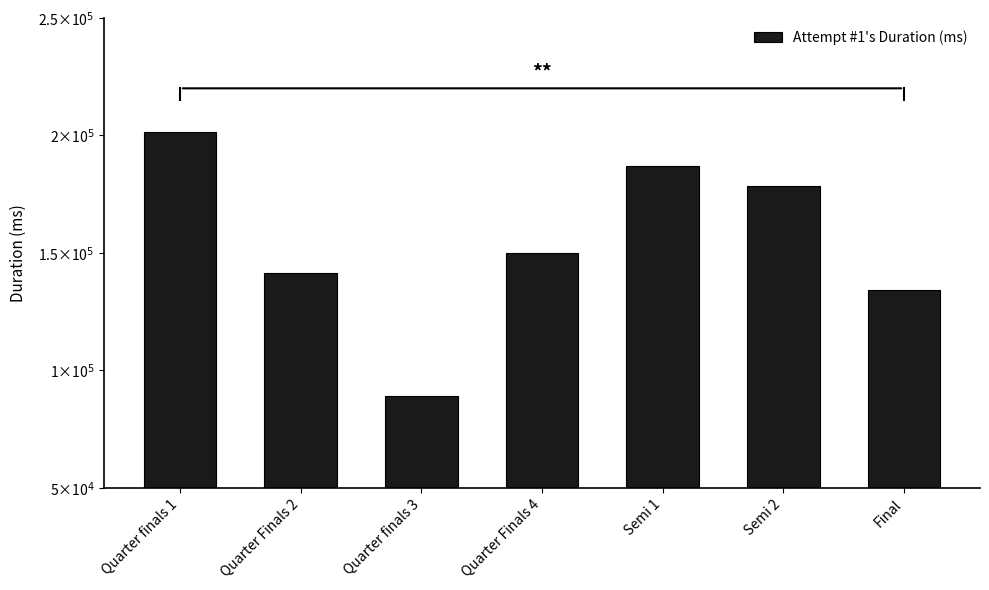

What is the label of the 3rd bar from the right?

Semi 1